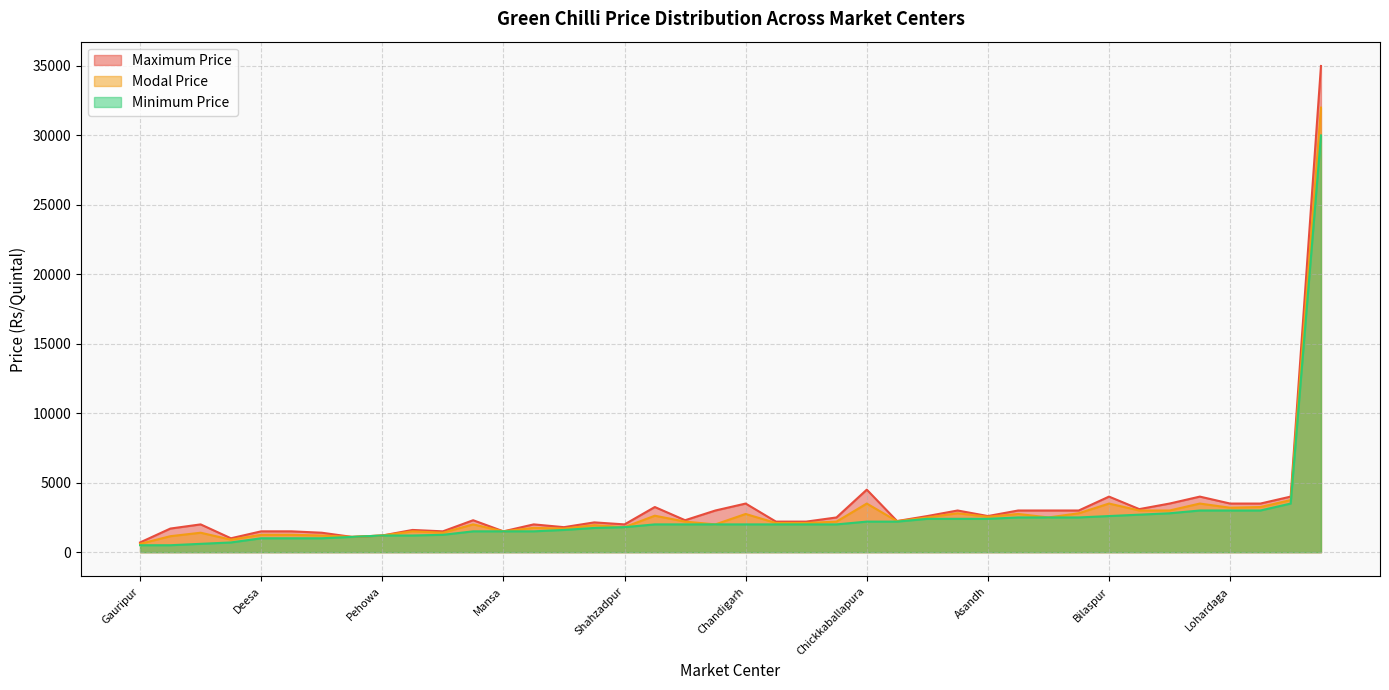

Where does the Maximum Price series first go above 2300?

Car Nicobar